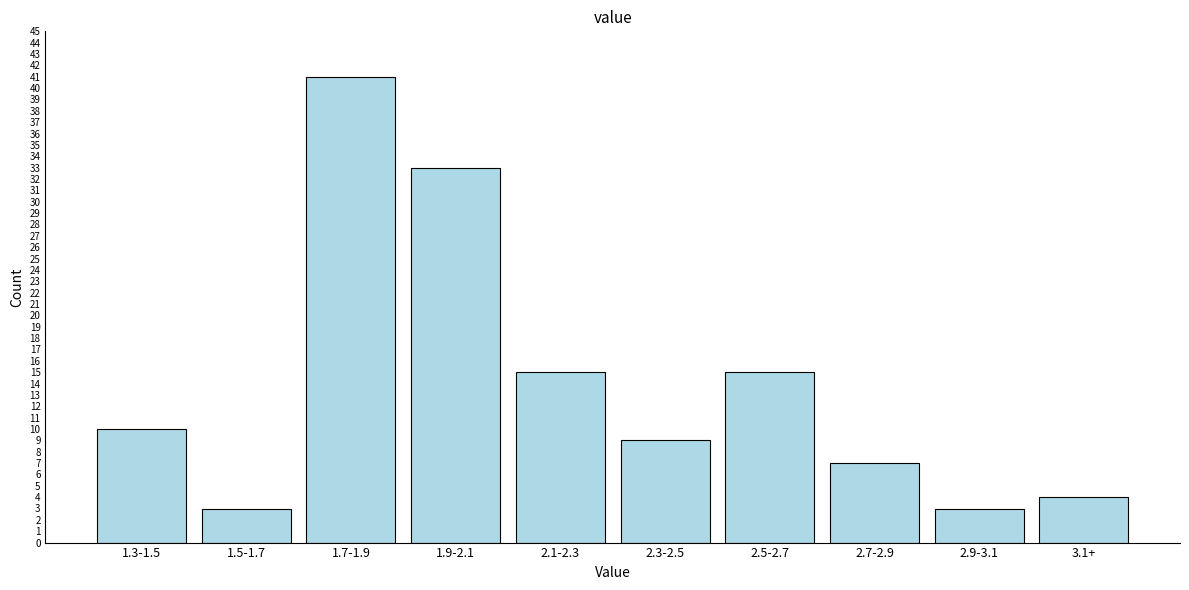

Reading left to right, transcribe all the data shown in this chart.

10	3	41	33	15	9	15	7	3	4